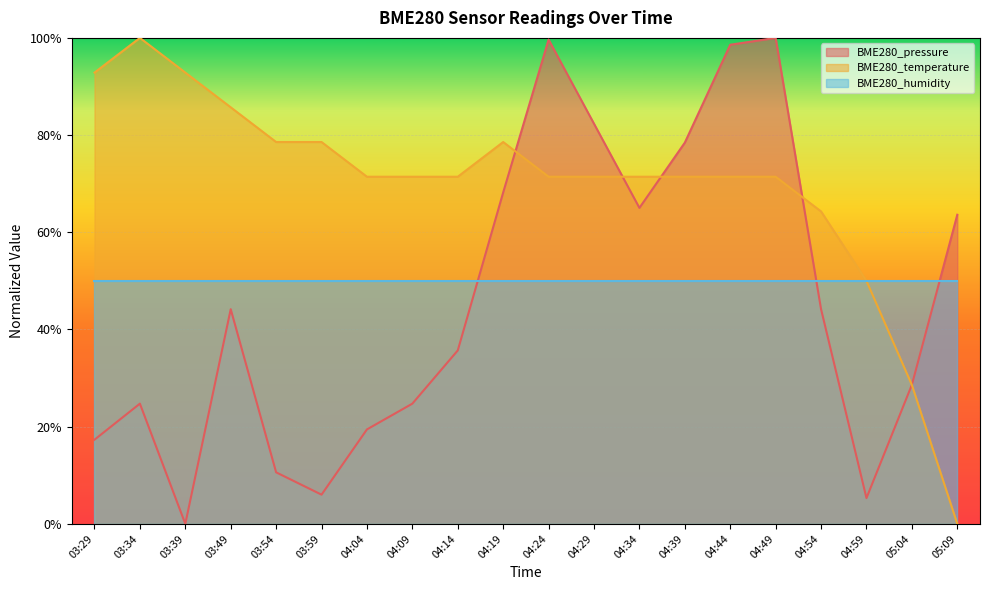

True or false: BME280_temperature and BME280_pressure intersect in this chart.

True